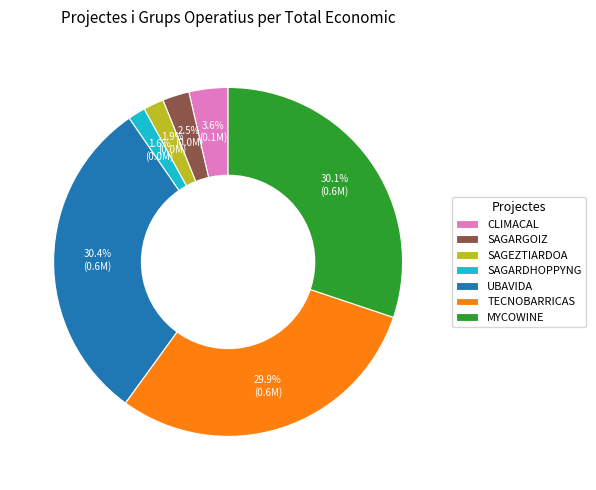

To the nearest percent, what percentage of the pie is MYCOWINE?

30%